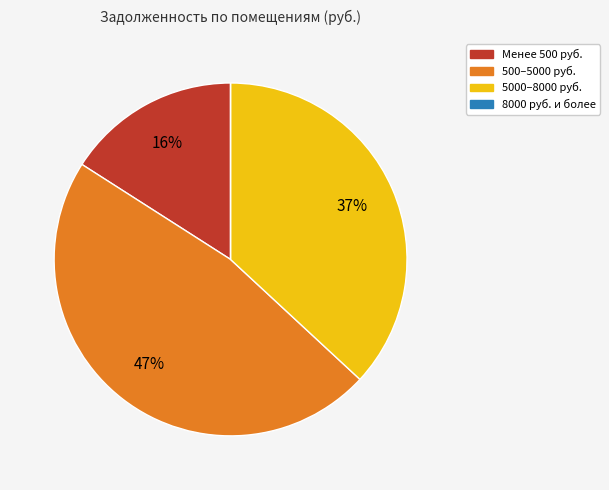

Does any single category account for the majority?

No